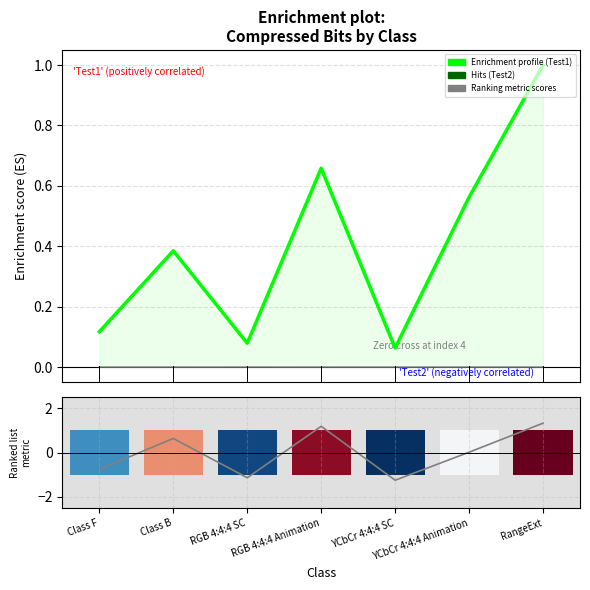

Does the chart contain any negative values?

Yes